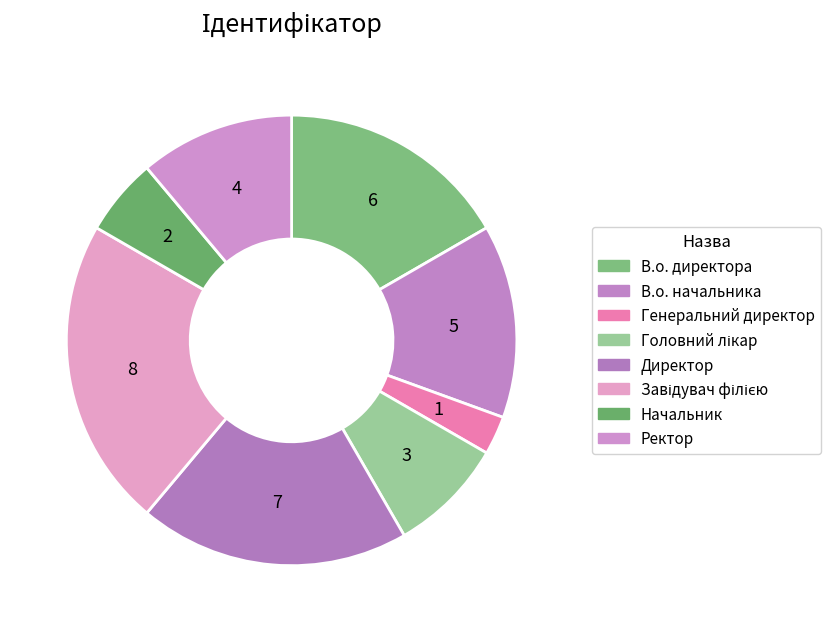

Which slice is the smallest?

Генеральний директор